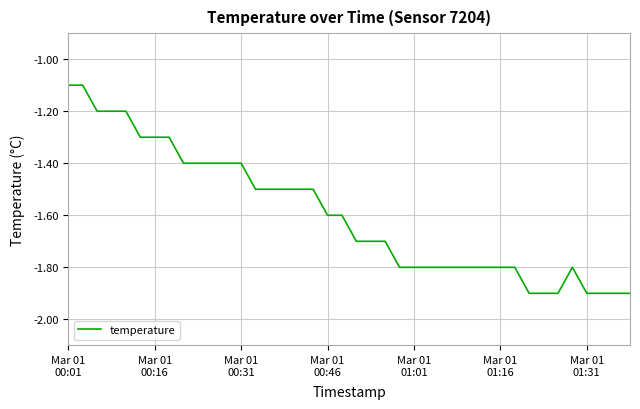

What is the maximum value shown in the chart?

-1.1